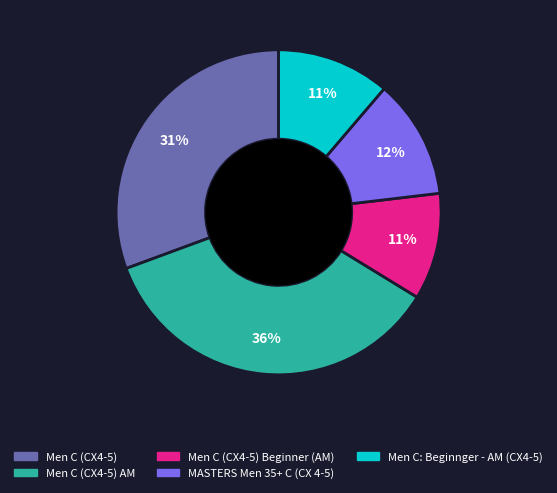

Which category has the biggest portion of the pie?

Men C (CX4-5) AM